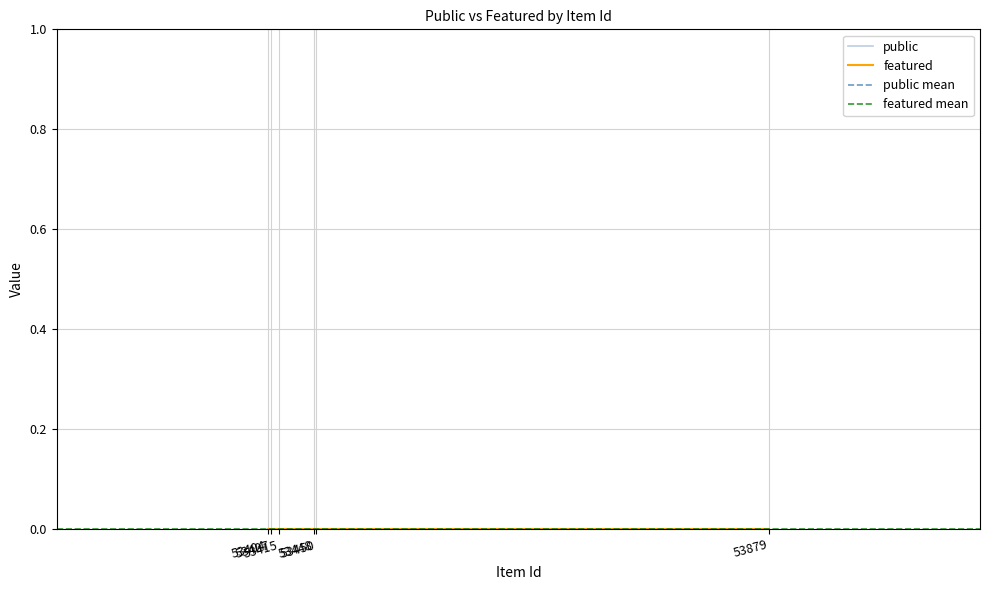

Rank the series by their maximum value, from lowest to highest.

featured, public